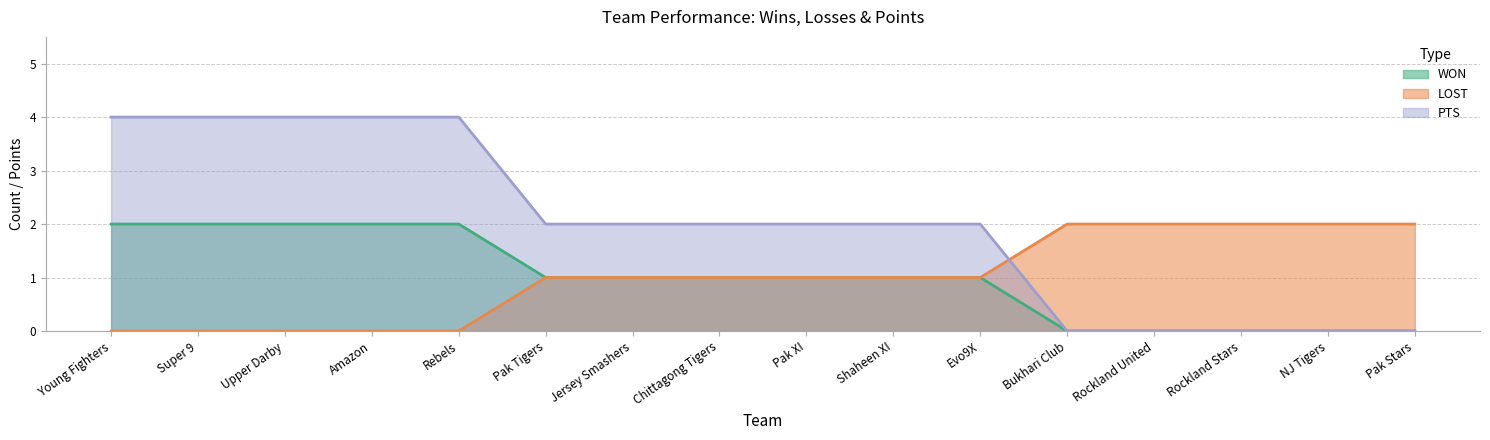

What is the label of the 4th point from the left?

Amazon